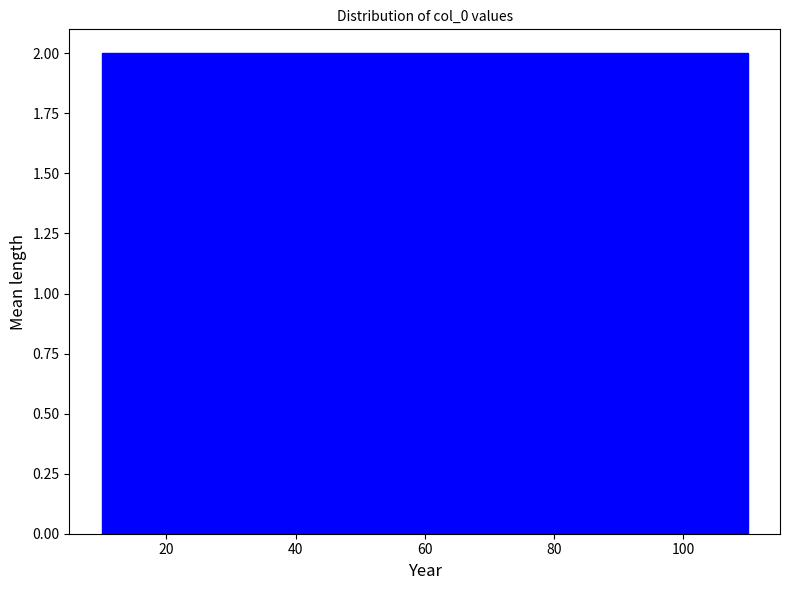

Reading left to right, transcribe this chart: for each bar, give the range it covers on the x-axis and its height. The values are not printed on the chart, so give them approximately, as read against the axis.

10 to 20: 2
20 to 30: 2
30 to 40: 2
40 to 50: 2
50 to 60: 2
60 to 70: 2
70 to 80: 2
80 to 90: 2
90 to 100: 2
100 to 110: 2